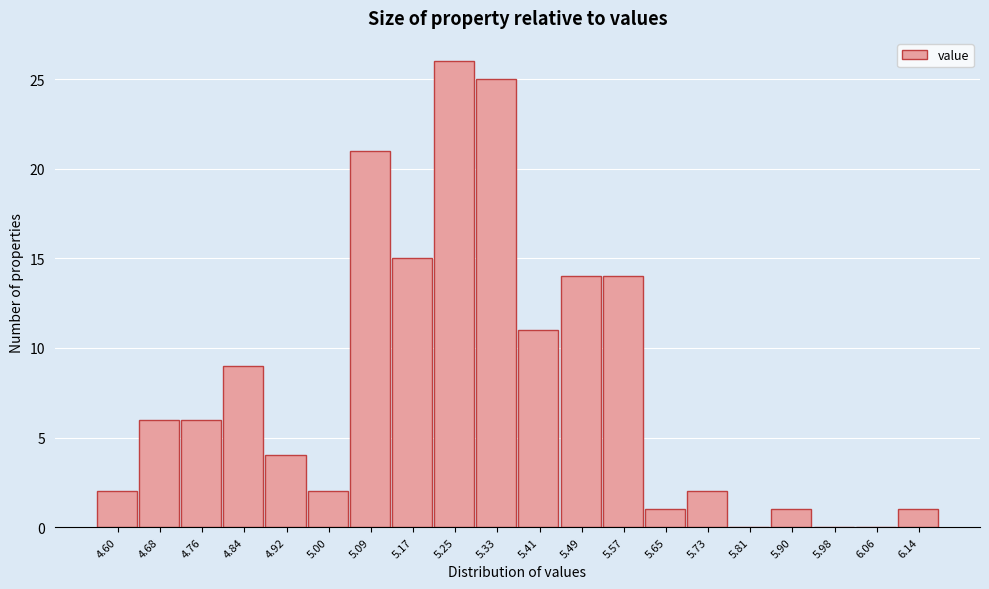

Reading left to right, transcribe all the data shown in this chart.

4.60=2	4.68=6	4.76=6	4.84=9	4.92=4	5.00=2	5.09=21	5.17=15	5.25=26	5.33=25	5.41=11	5.49=14	5.57=14	5.65=1	5.73=2	5.81=0	5.90=1	5.98=0	6.06=0	6.14=1